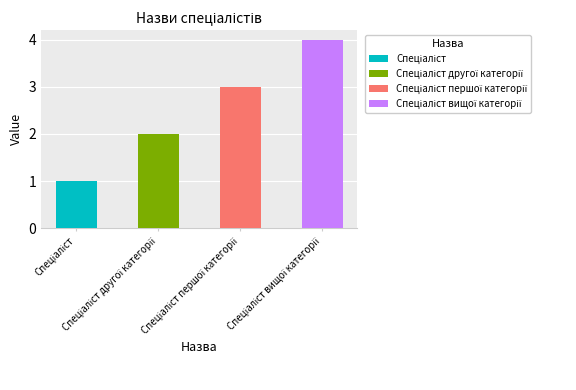

What is the label of the 4th bar from the right?

Спеціаліст